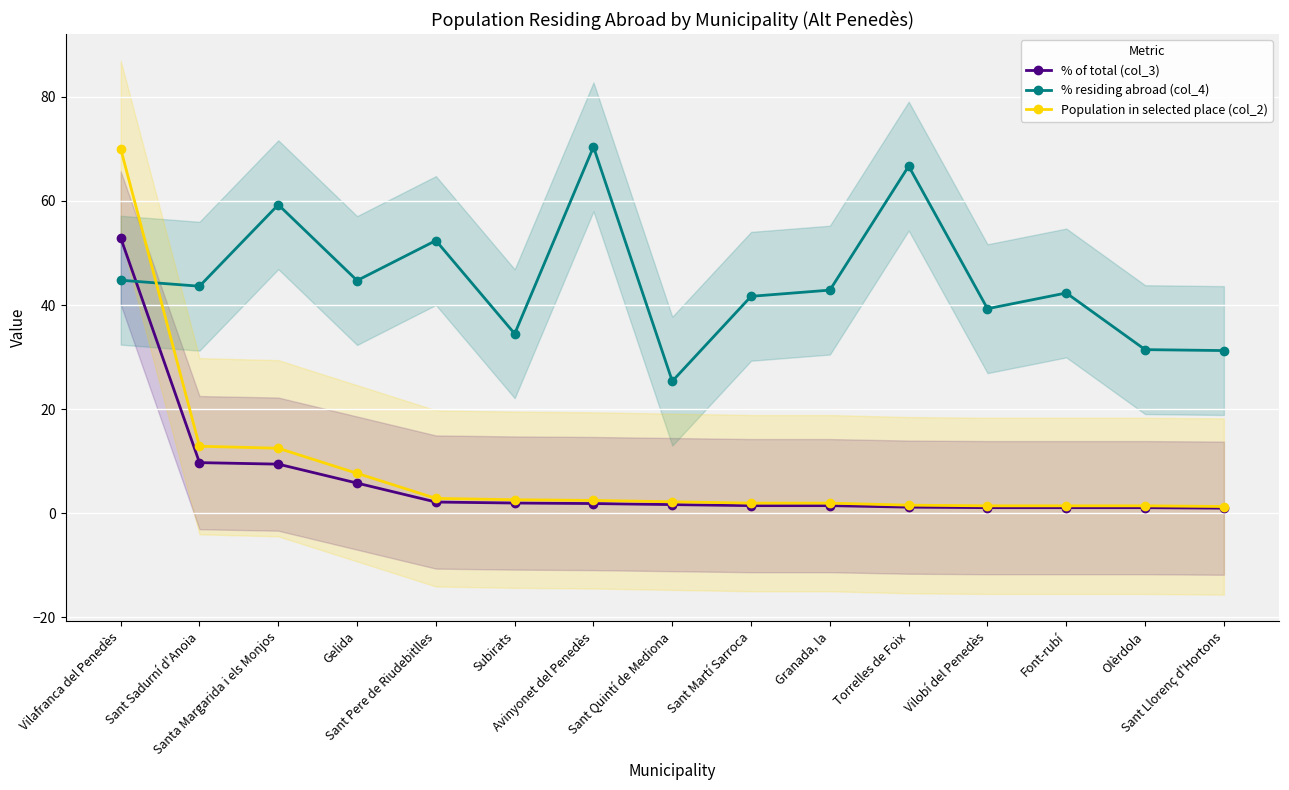

What are all the series names shown in the legend?

% of total (col_3), % residing abroad (col_4), Population in selected place (col_2)